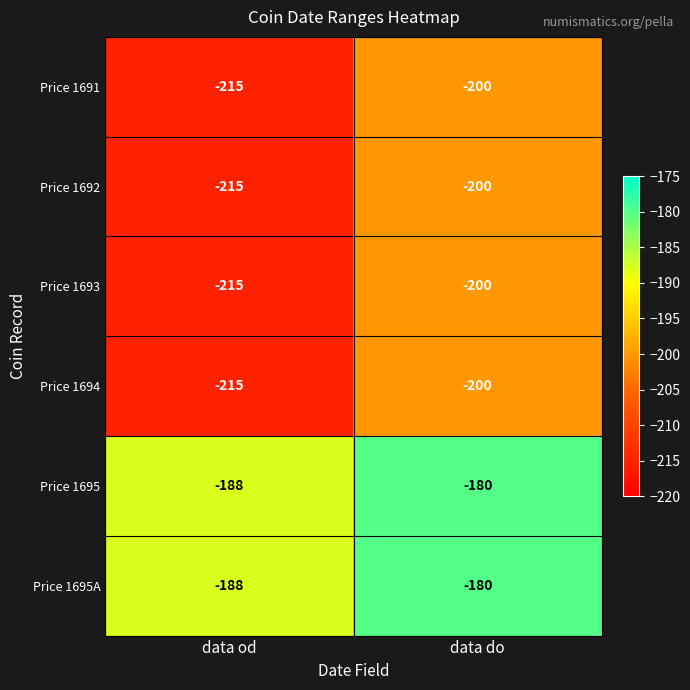

What is the difference between the highest and lowest values at data do?

20